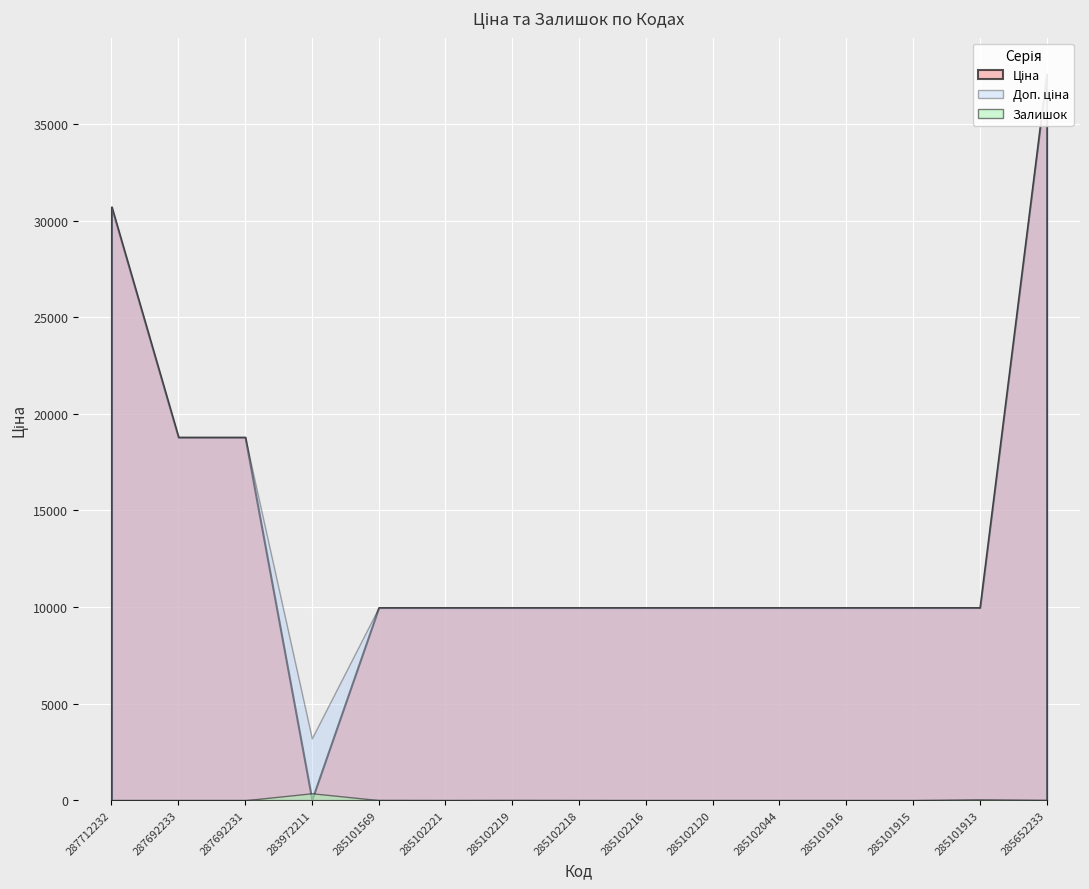

What is the total value across all series at 285101915?

19950.0